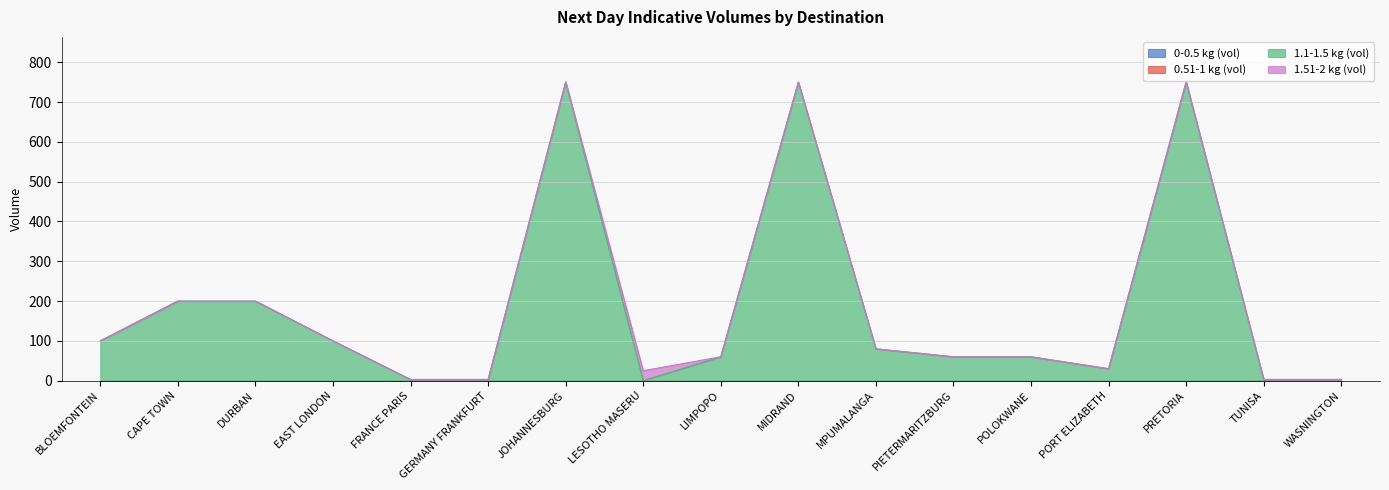

What is the label of the 9th point from the right?

LIMPOPO